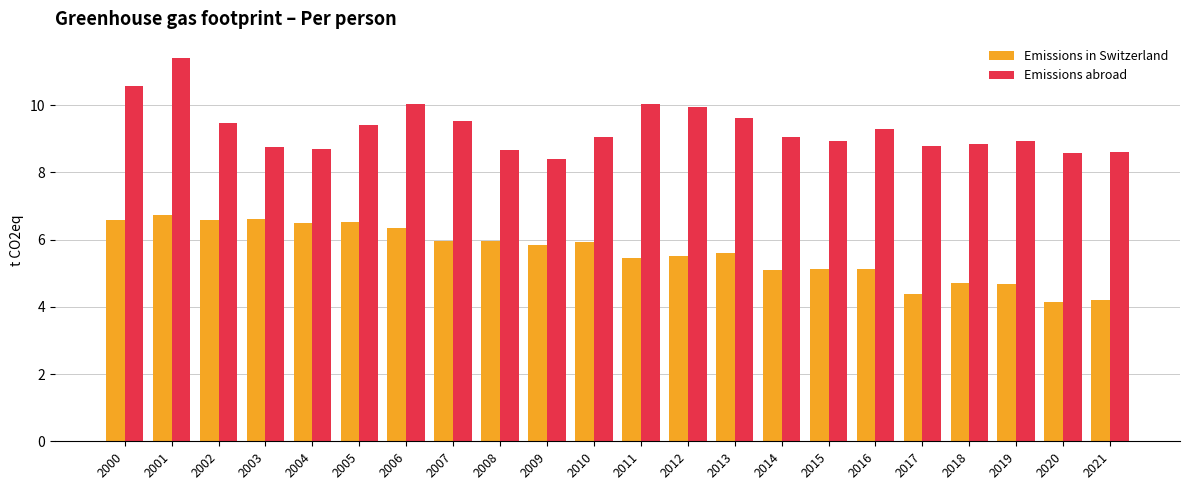

What are all the series names shown in the legend?

Emissions in Switzerland, Emissions abroad